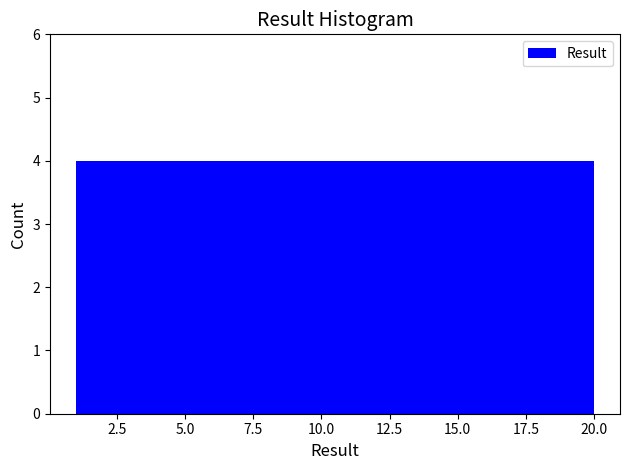

What is the height of the bar covering 12.4 to 16.2 on the x-axis? Neither the bar edges nor the heights are printed on the chart, so give them approximately, as read against the axes.

4